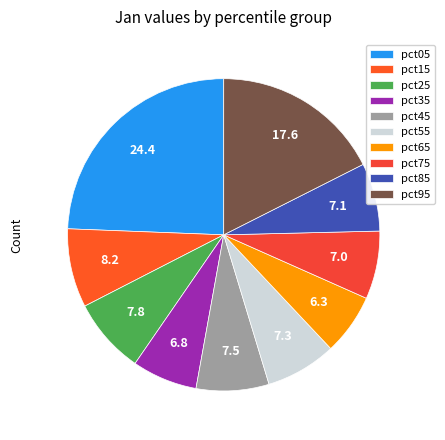

How many slices are in this pie chart?

10